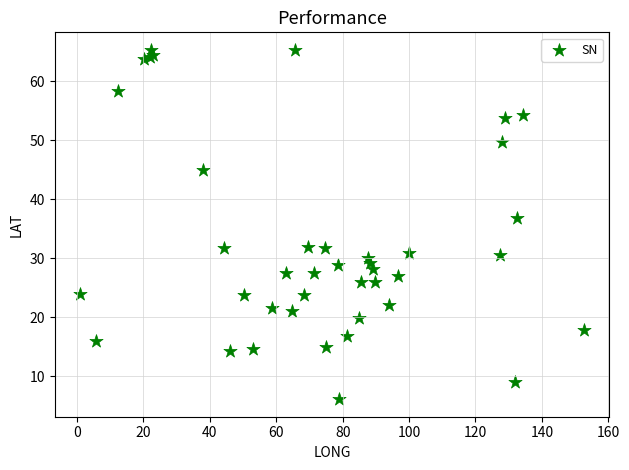

What Y value in the scatter plot is closest to 35?

36.8